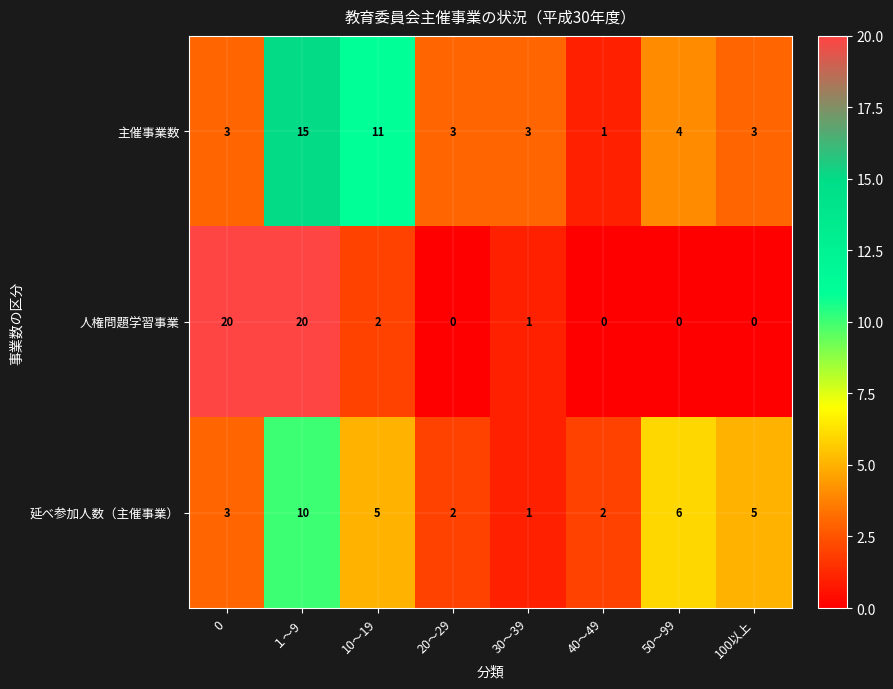

Reading left to right, list all the values displayed in this chart.

主催事業数: 3	15	11	3	3	1	4	3
人権問題学習事業: 20	20	2	0	1	0	0	0
延べ参加人数（主催事業）: 3	10	5	2	1	2	6	5